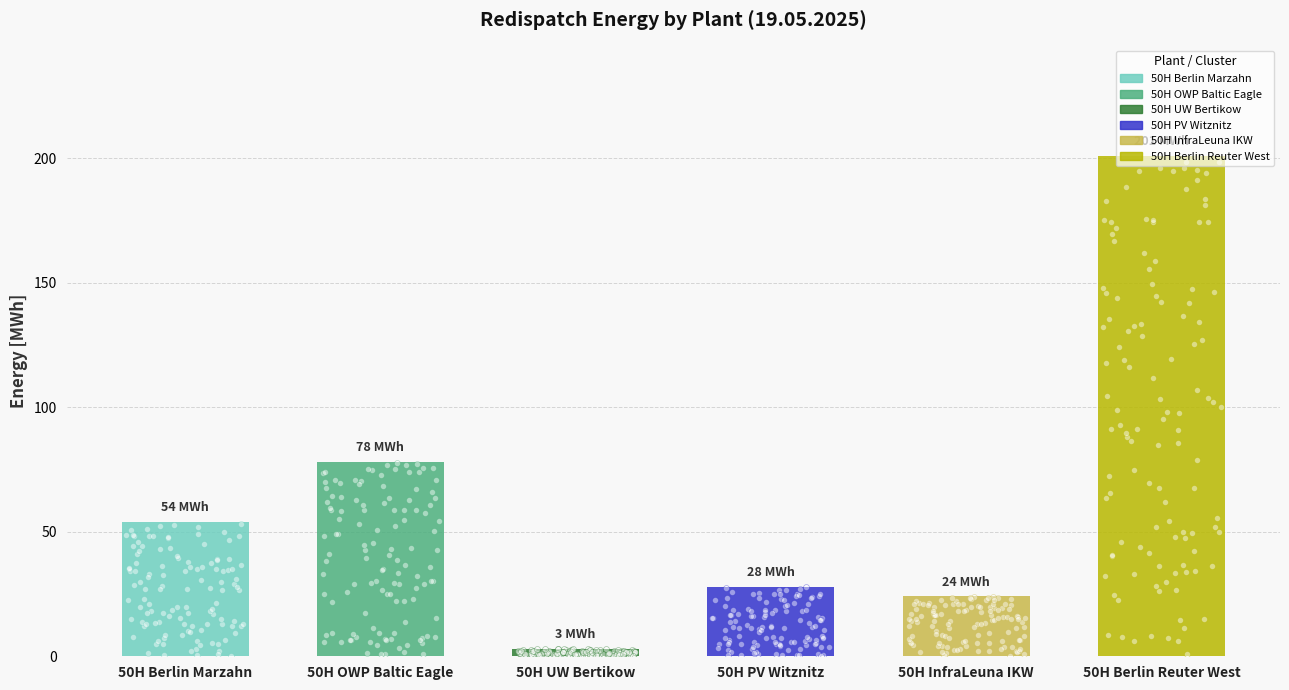

What is the change in value from 50H OWP Baltic Eagle to 50H Berlin Reuter West?

+123